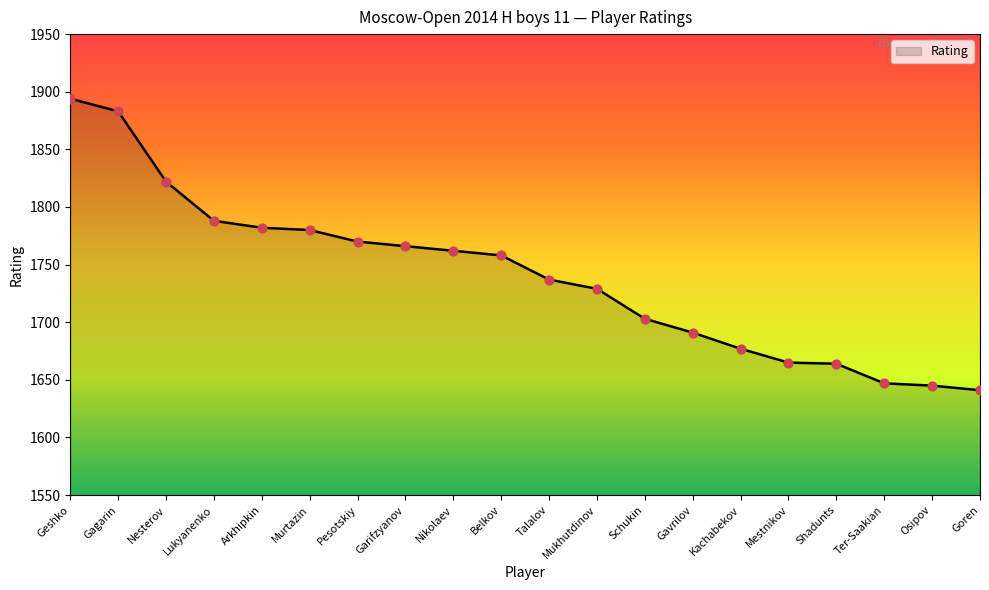

Approximately how many times larger is the value at Lukyanenko compared to Nesterov?

1.0